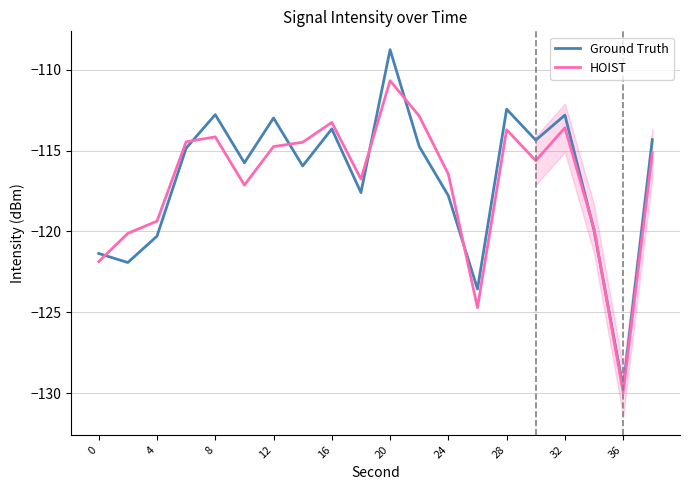

After their last crossing, which series has the higher values: Ground Truth or HOIST?

Ground Truth